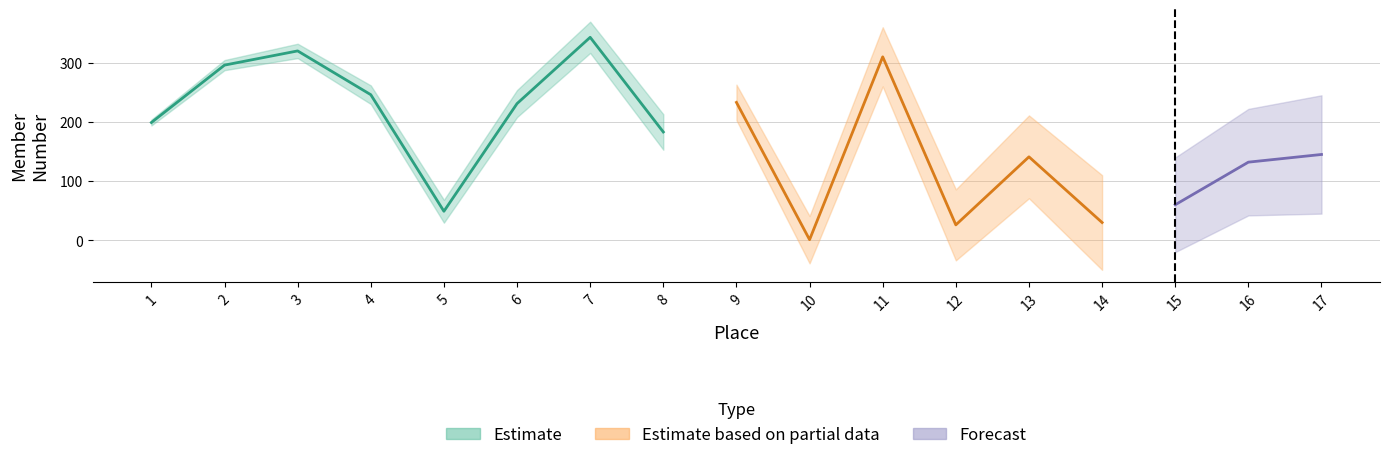

At which label does the data first exceed 183?

1